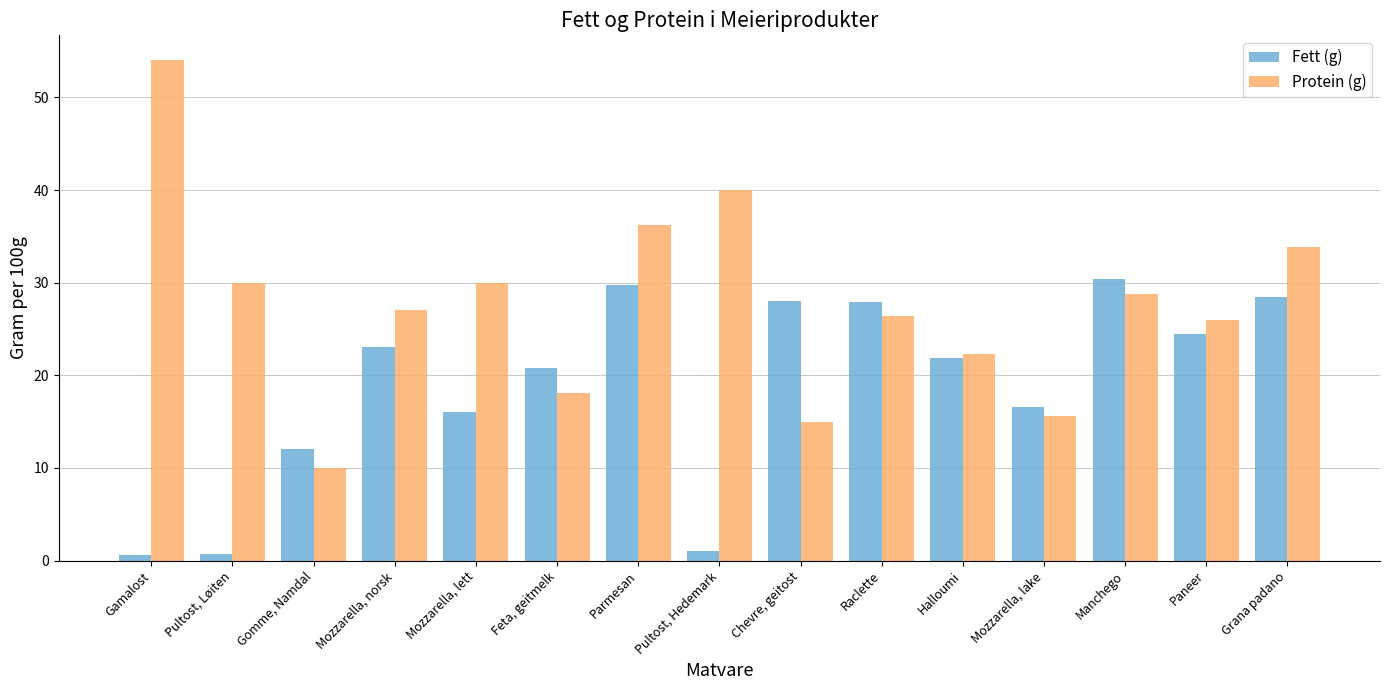

The Protein (g) series shows 37.2 at Raclette. True or false?

False